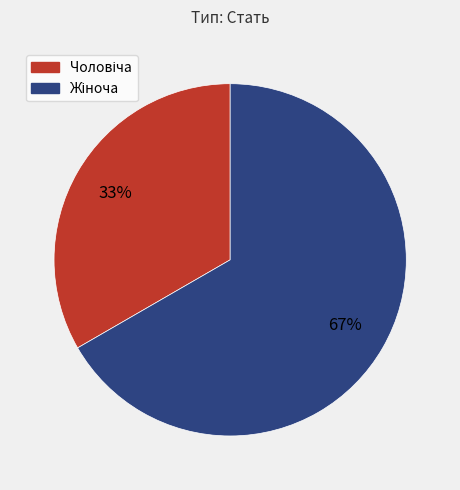

Is there any slice that represents more than half of the pie?

Yes